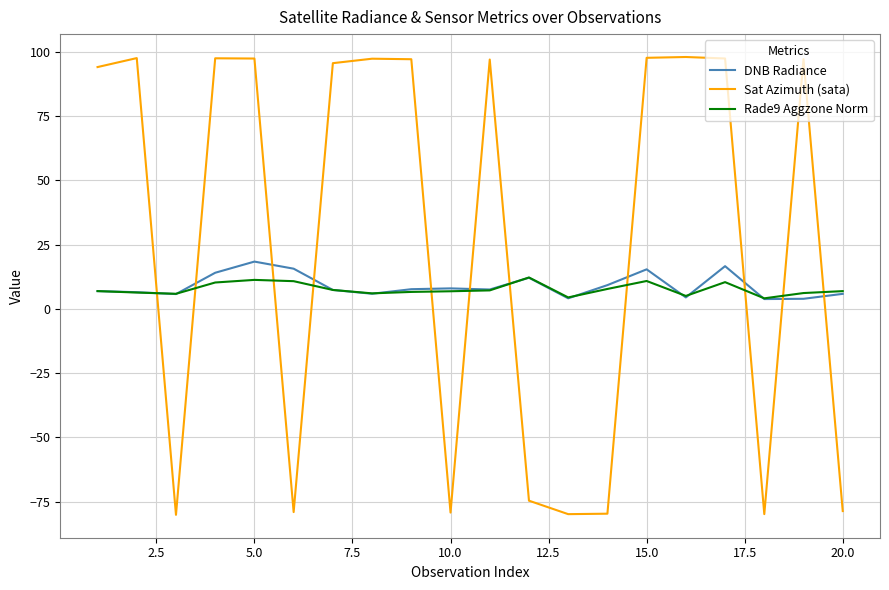

How many values in the Sat Azimuth (sata) series are below 97?

10